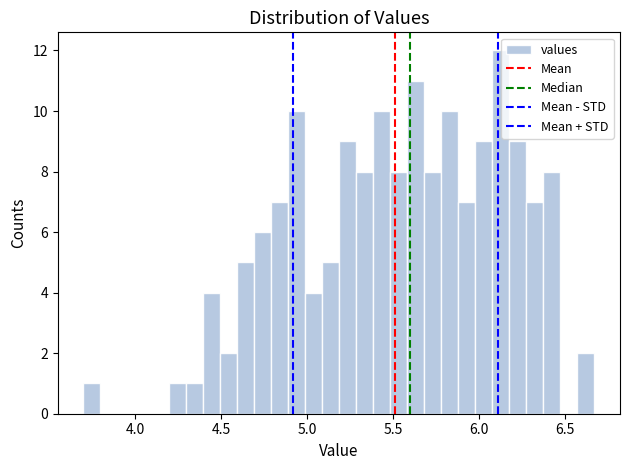

Around what value on the x-axis is the tallest bar? Give the approximate position of its centre, as read against the axis.

6.15